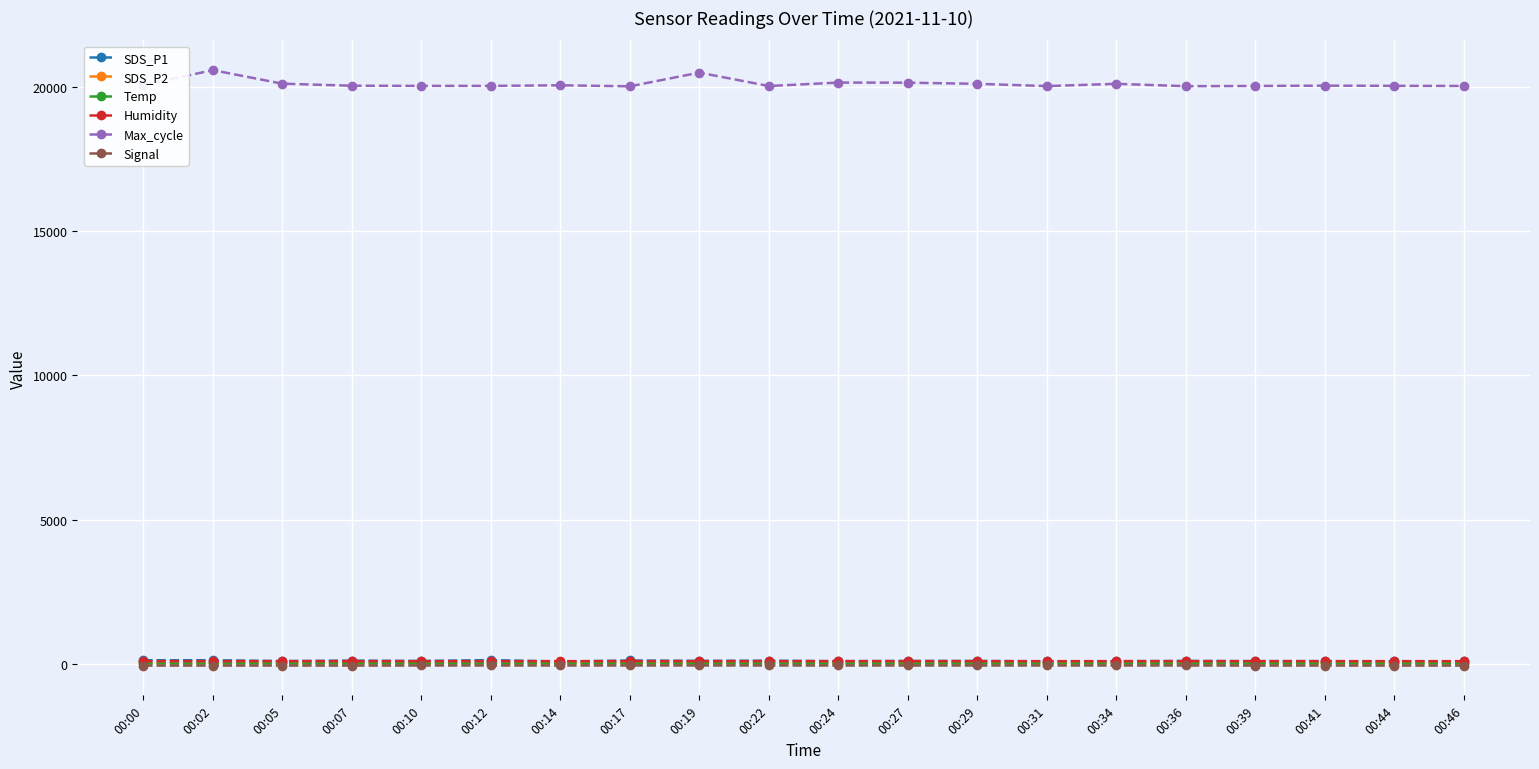

Where is the first local maximum for Max_cycle?

00:02